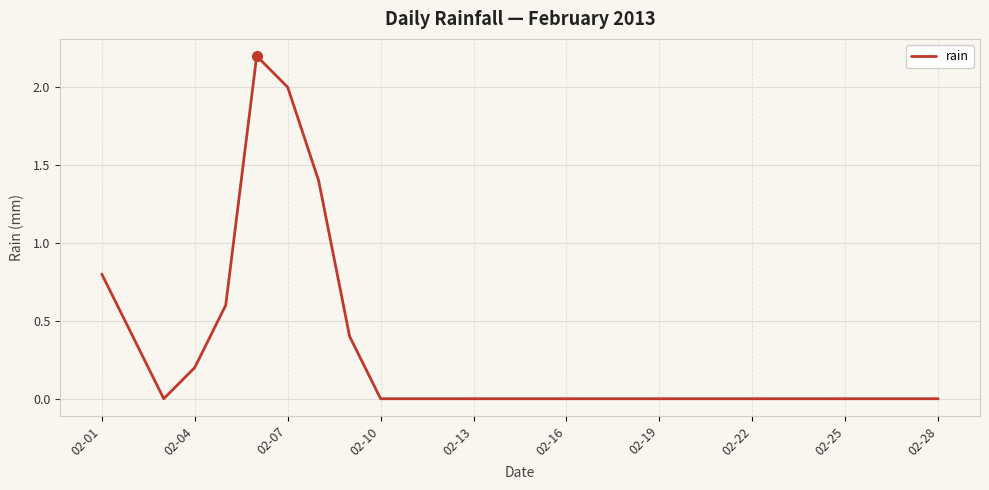

What is the sum of all values?

8.0